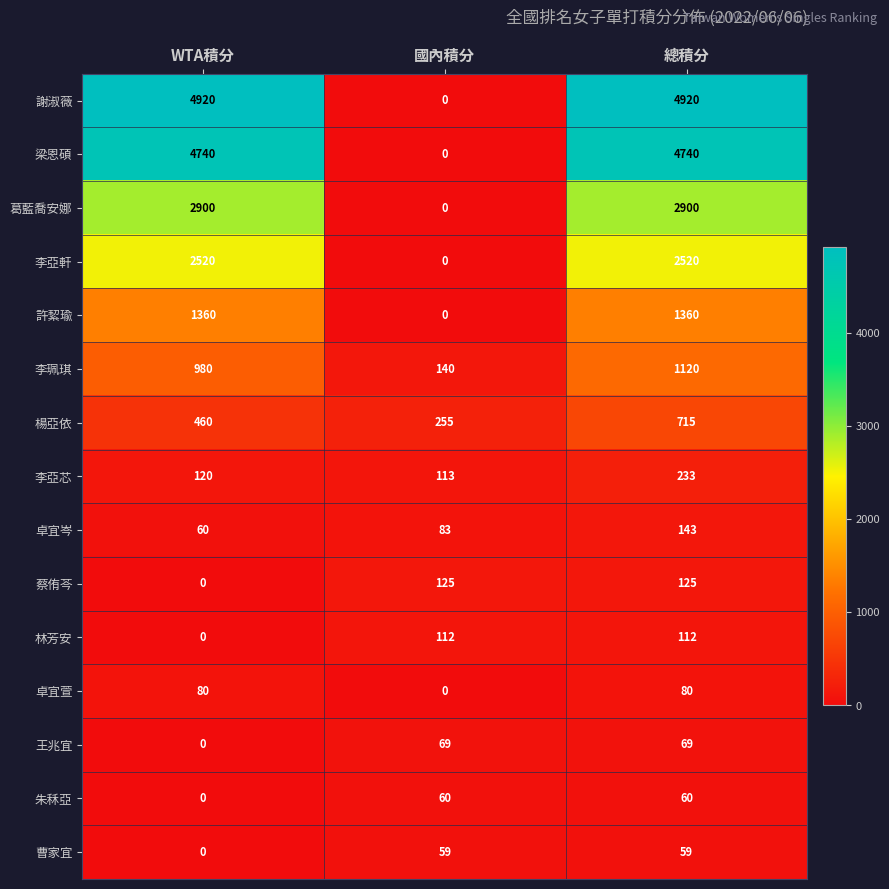

At which label does 梁恩碩 reach its minimum?

國內積分